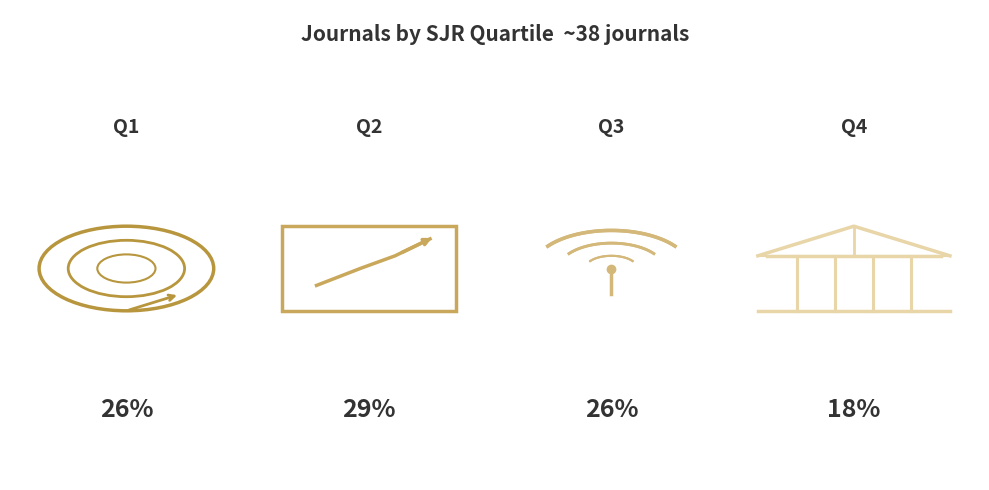

Rank the categories by value from highest to lowest.

Q2, Q1, Q3, Q4